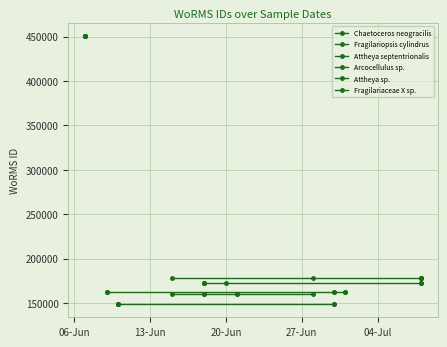

True or false: Attheya sp. and Chaetoceros neogracilis intersect in this chart.

False